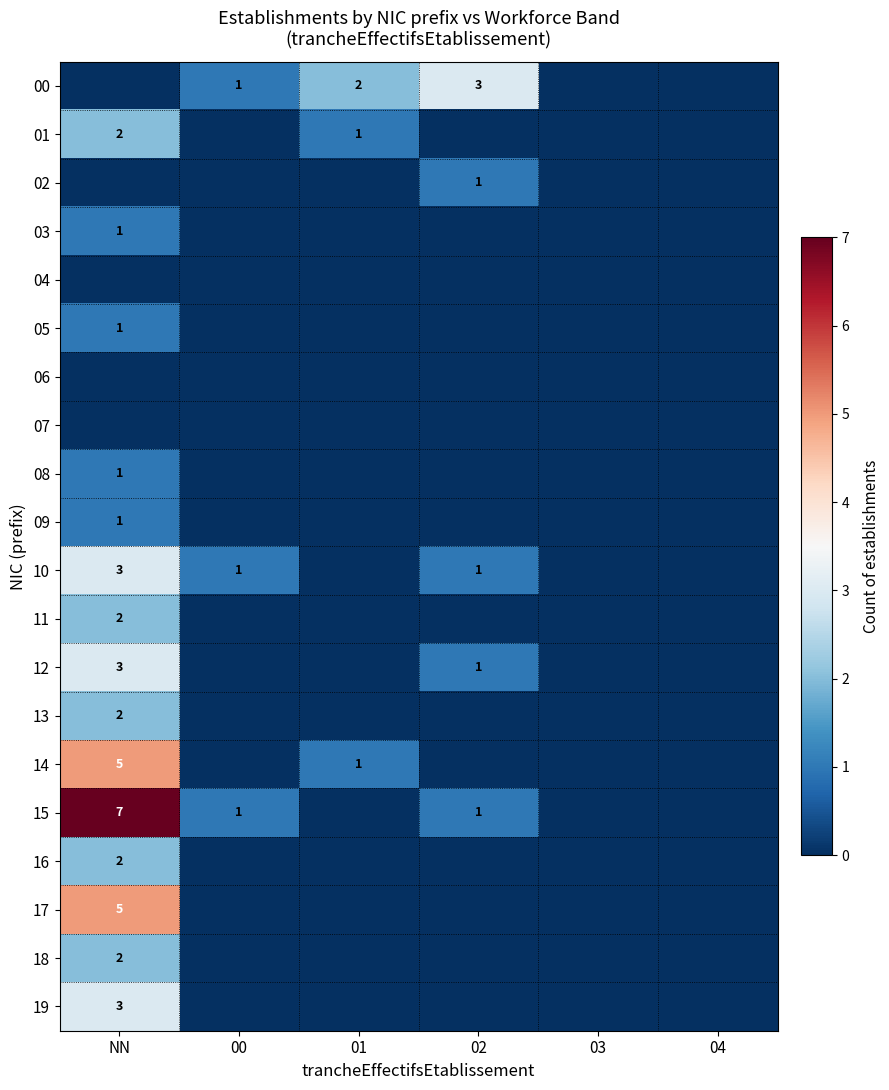

What is the maximum value shown in the chart?

7